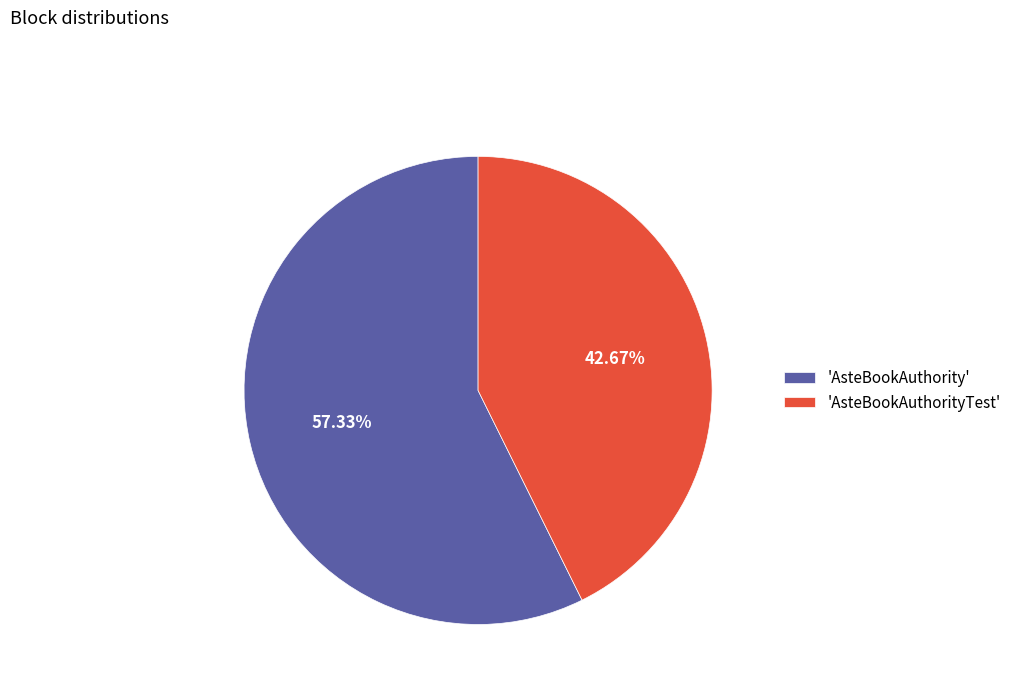

Between 'AsteBookAuthorityTest' and 'AsteBookAuthority', which is larger?

'AsteBookAuthority'